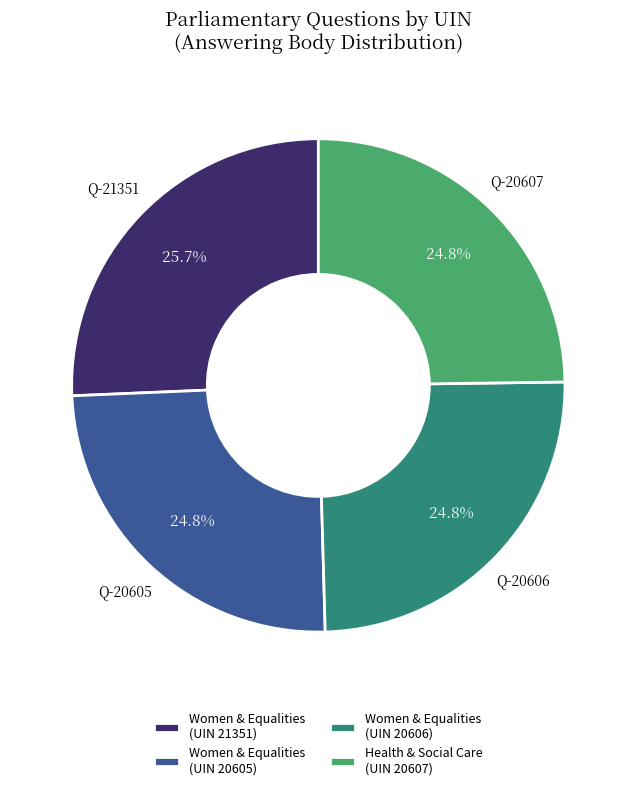

To the nearest percent, what is the difference between the largest and smallest slice percentages?

1%